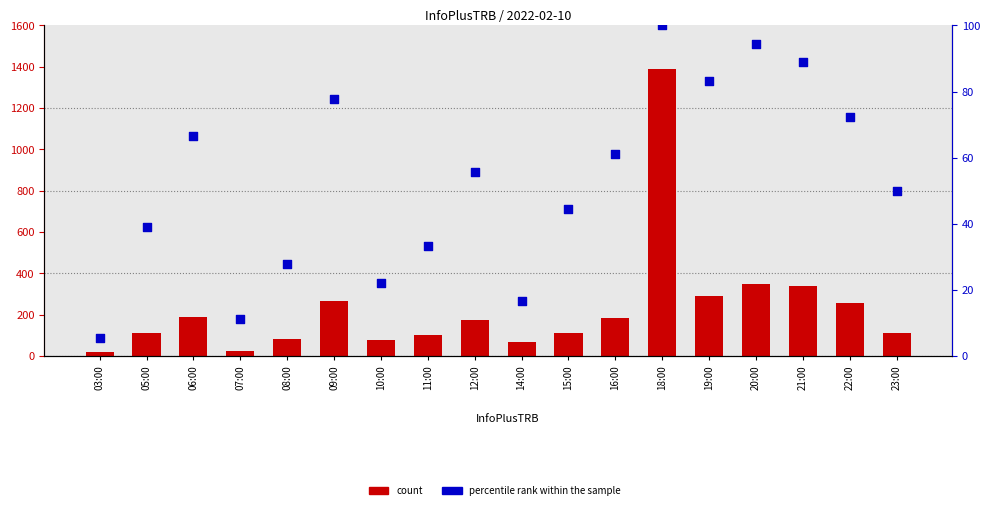

Which series has the largest Y range (max minus min)?

count